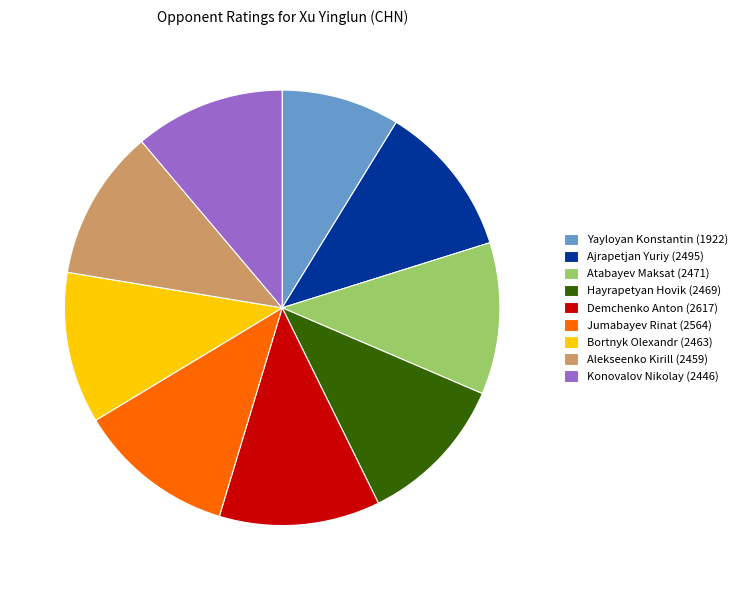

Does Atabayev Maksat represent more than half of the total?

No